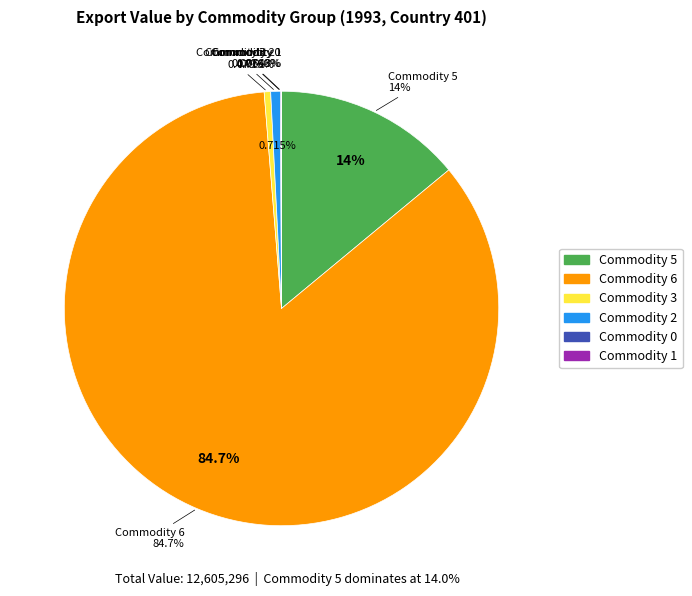

To the nearest percent, what portion does Commodity 2 represent?

1%